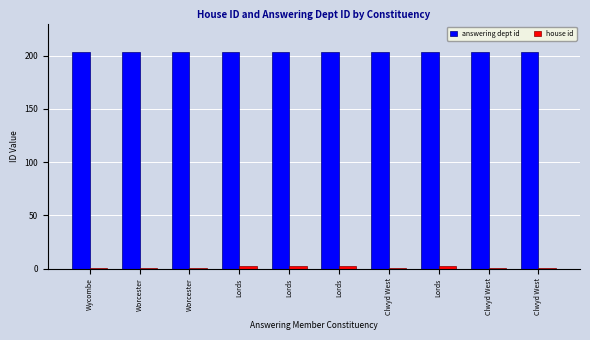

How many groups of bars are there?

10